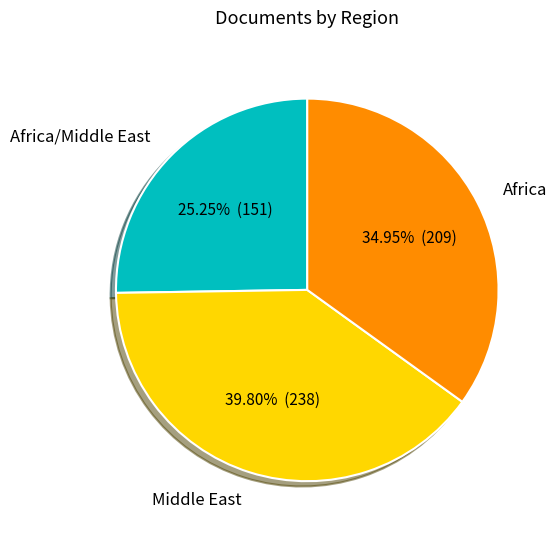

What is the largest slice in the pie chart?

Middle East